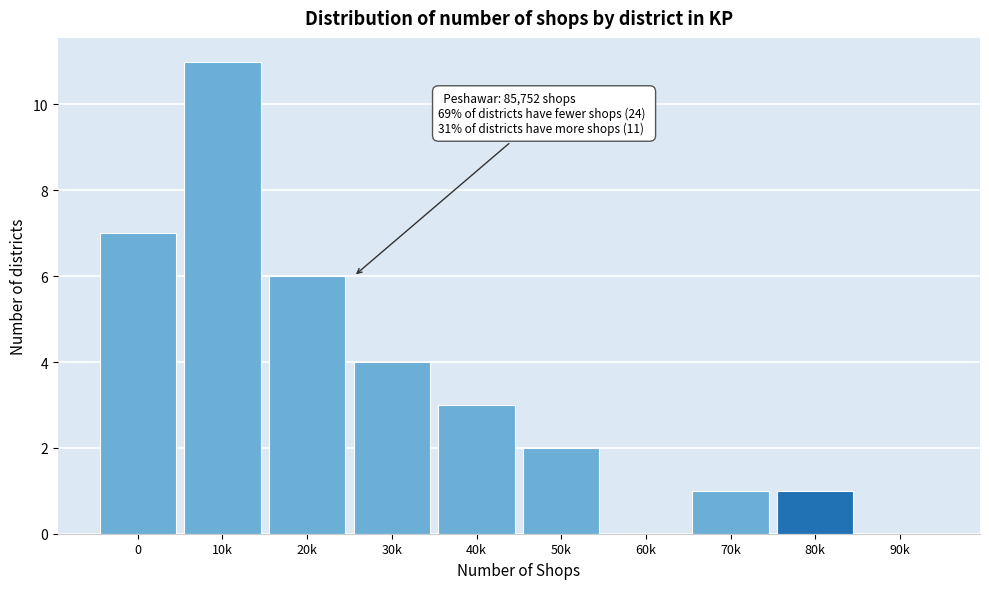

Reading right to left, extract all data points from this chart.

90k=0	80k=1	70k=1	60k=0	50k=2	40k=3	30k=4	20k=6	10k=11	0=7